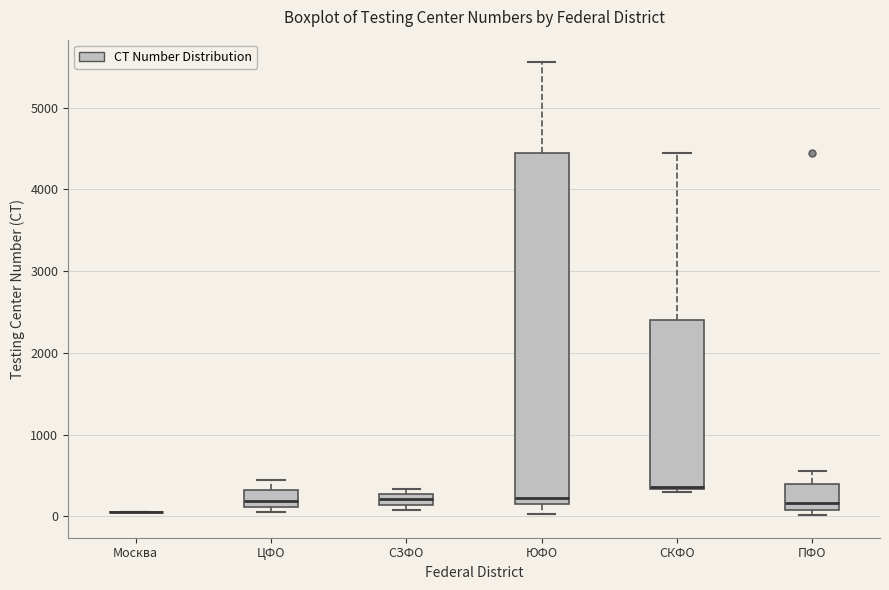

Comparing the boxes themselves (not the whiskers), which one is the tallest?

ЮФО